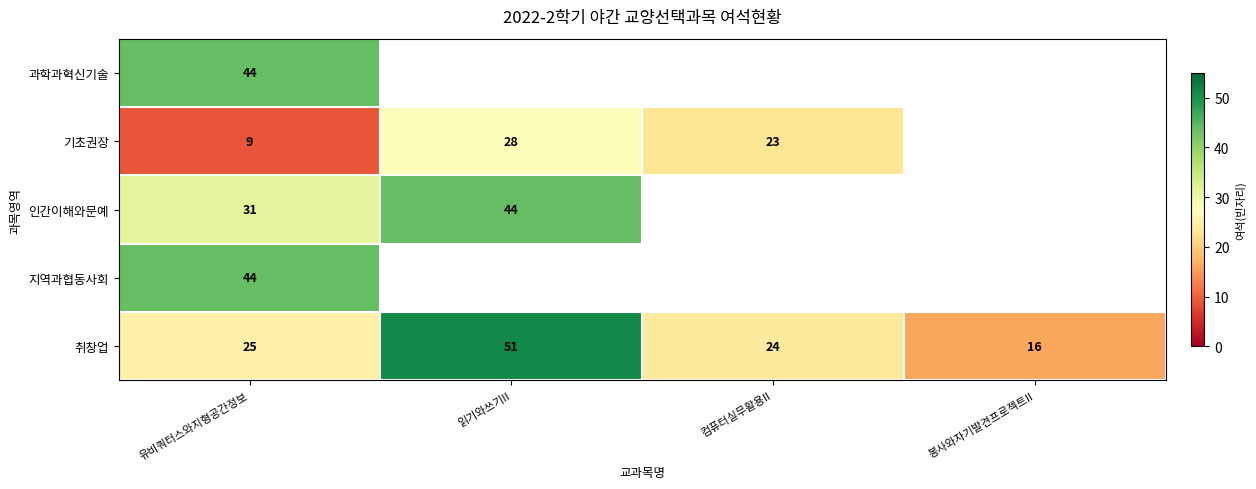

At which category does the chart reach its minimum across all series?

유비쿼터스와지형공간정보